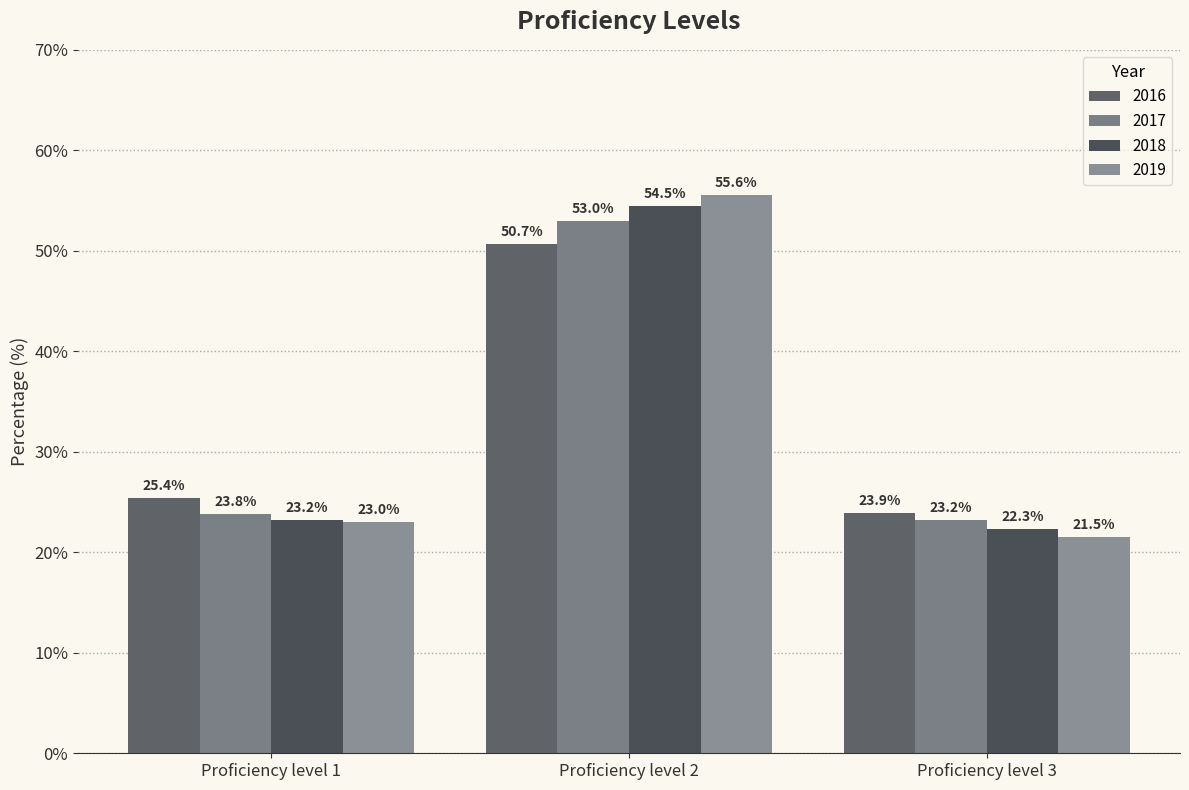

Reading left to right, transcribe all the data shown in this chart.

2016: 25.4	50.7	23.9
2017: 23.8	53.0	23.2
2018: 23.2	54.5	22.3
2019: 23.0	55.6	21.5